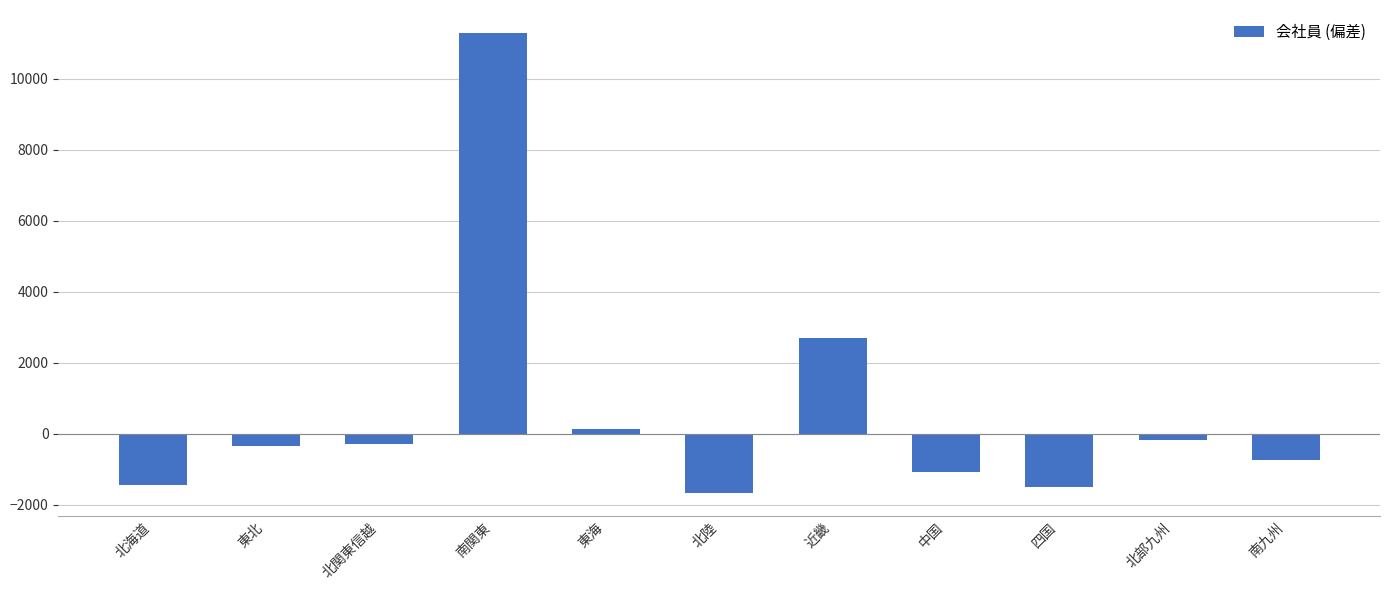

Are the bars grouped side by side (vs. stacked)?

No